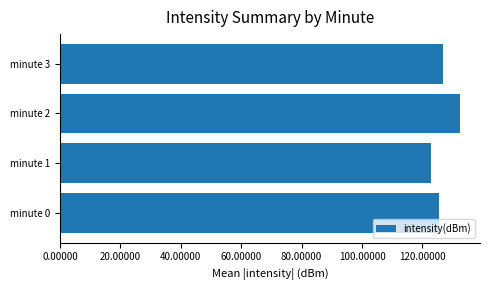

Is it true that the value at minute 3 is 210.7?

False